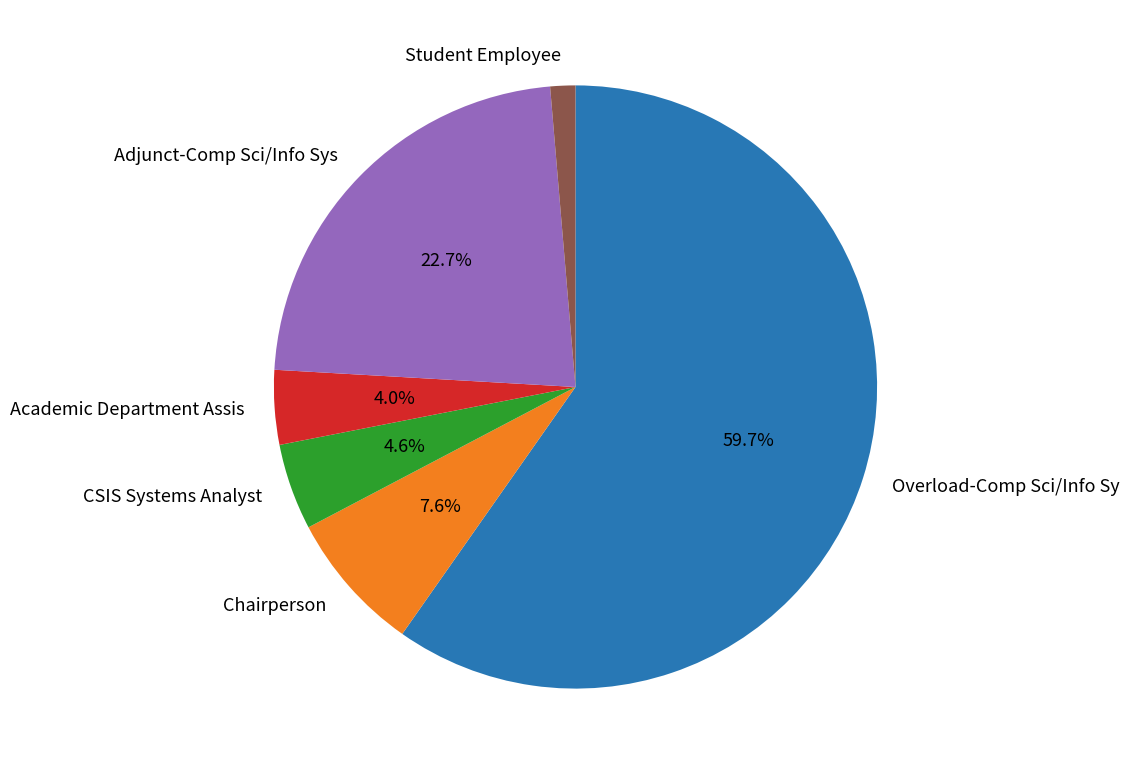

Is the sum of Overload-Comp Sci/Info Sy and Chairperson greater than half?

Yes